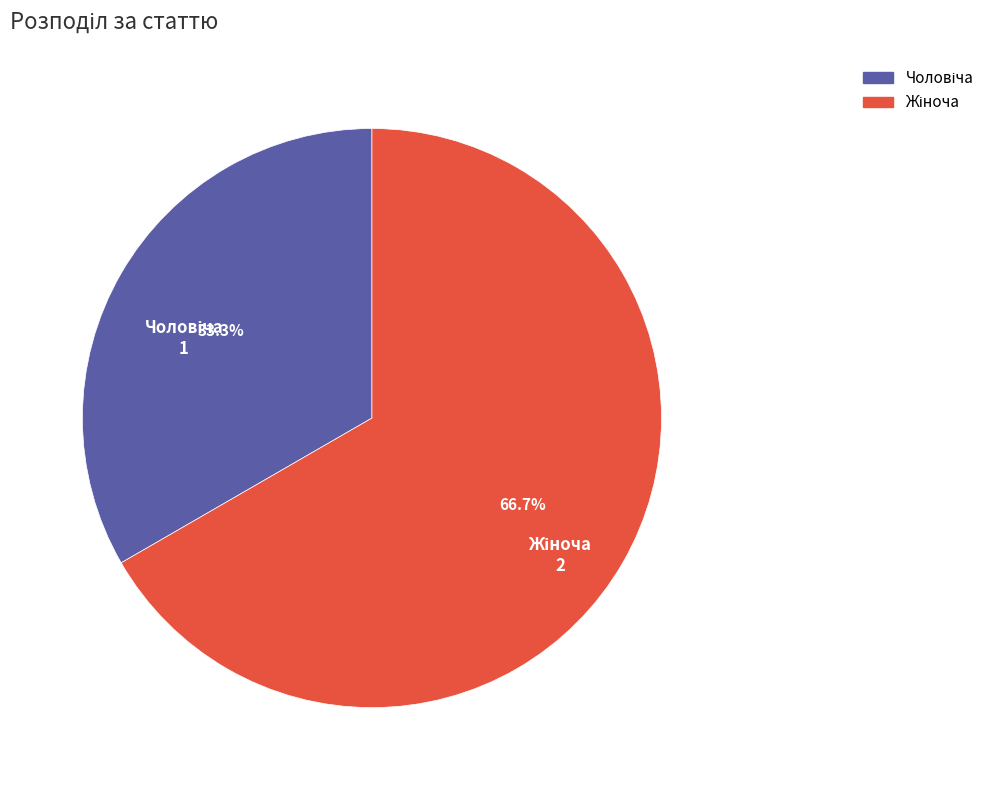

Is there any slice that represents more than half of the pie?

Yes